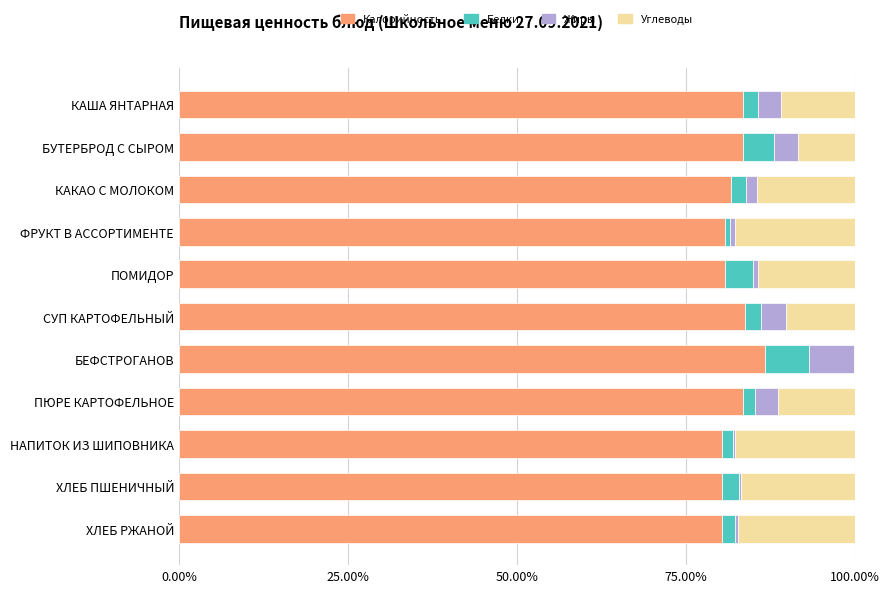

What is the sum of all Калорийность values?

904.9